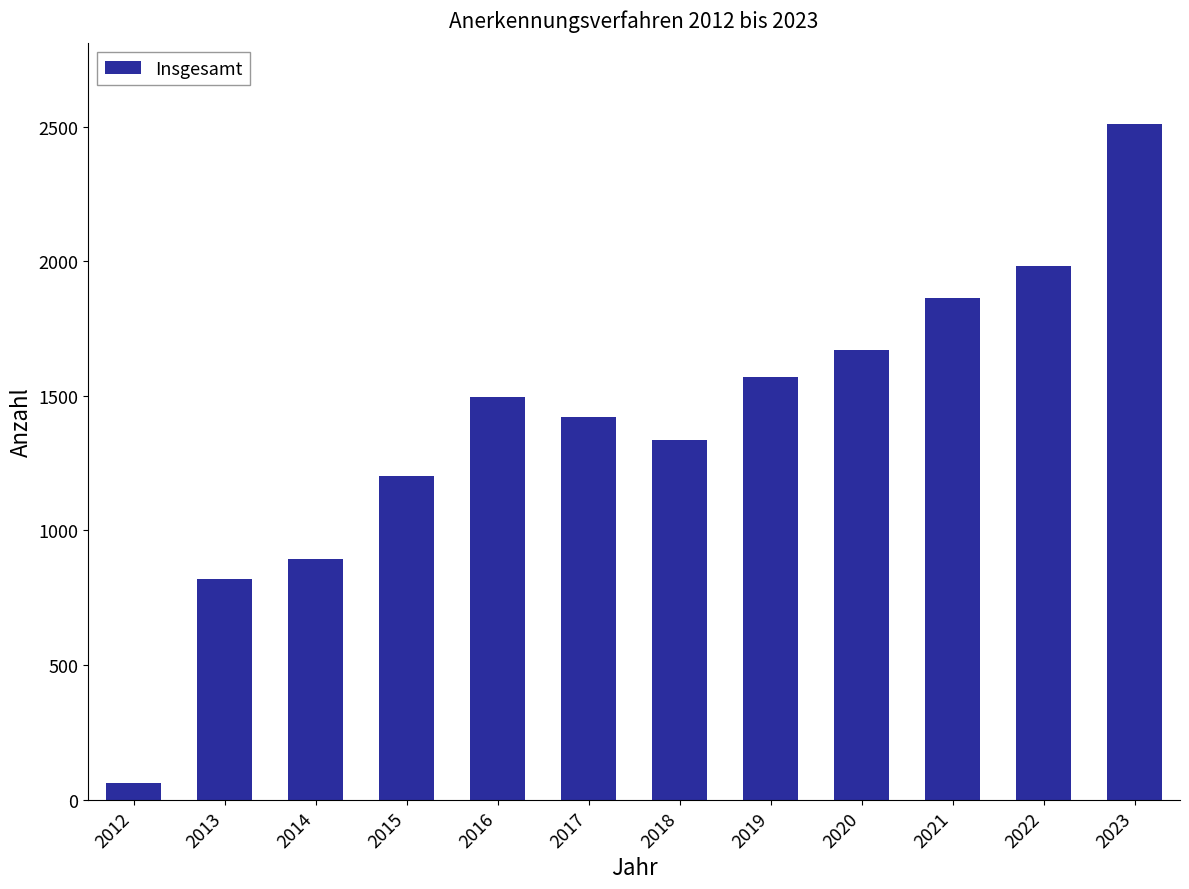

Count the number of data series in this chart.

1